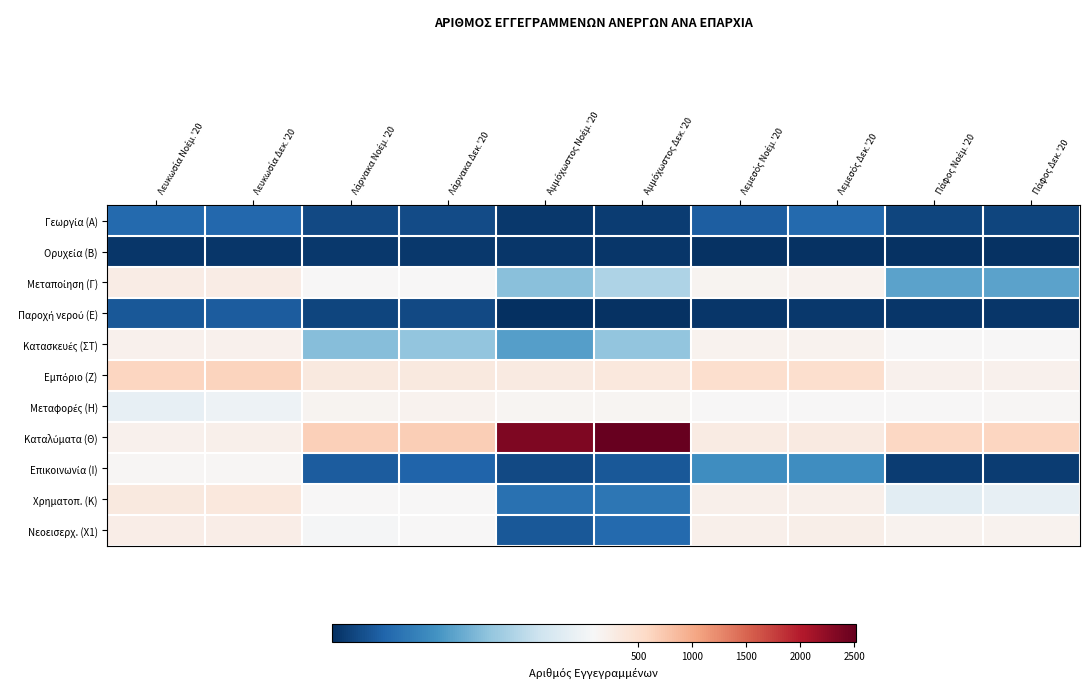

Which series has the largest range (max minus min)?

Καταλύματα (Θ)